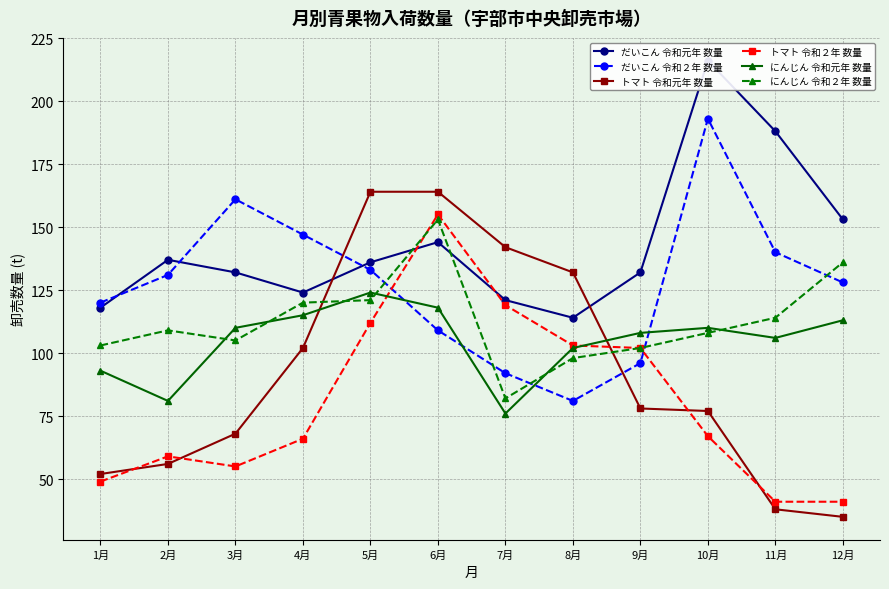

What is the greatest value displayed?

216